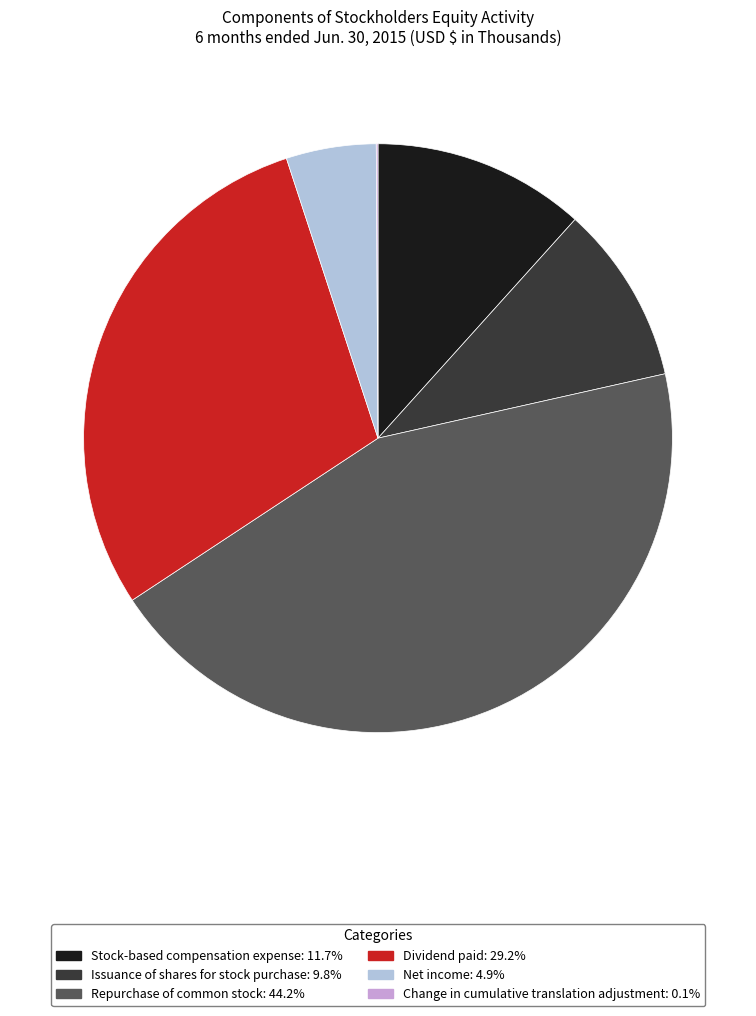

Does Repurchase of common stock represent more than half of the total?

No